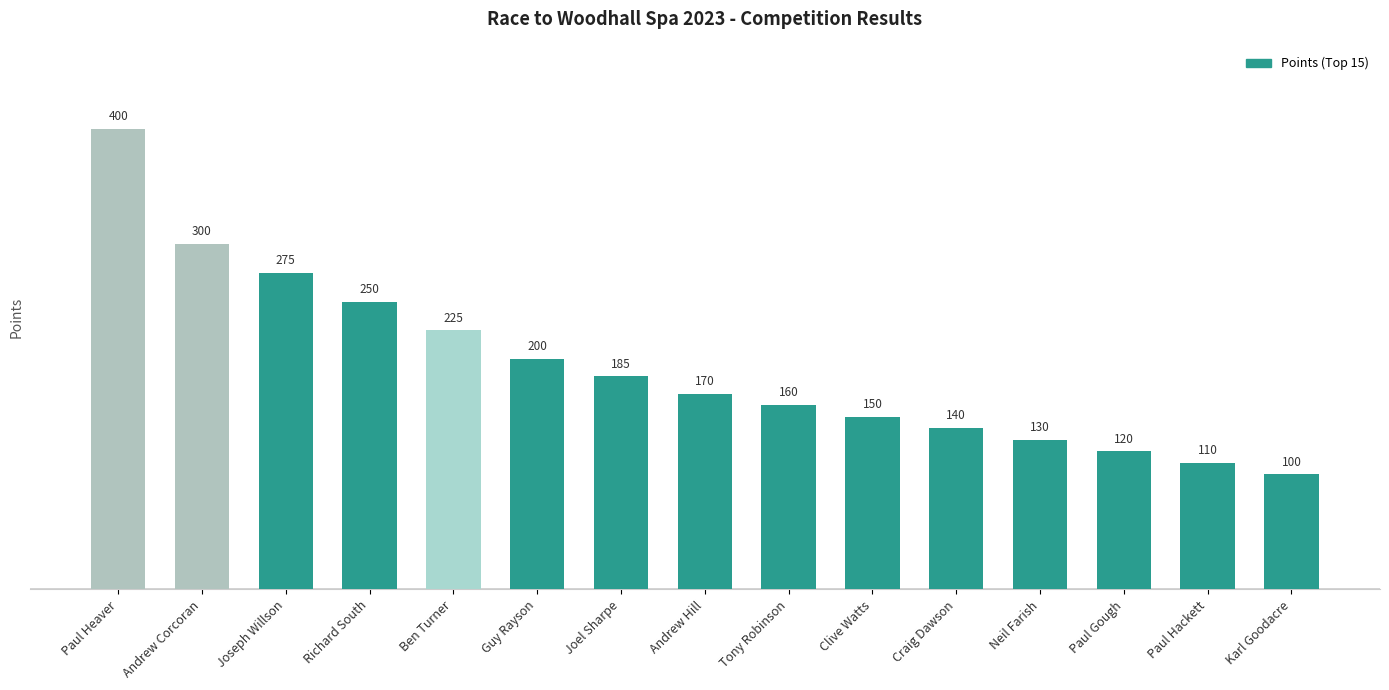

Rank the categories by value from highest to lowest.

Paul Heaver, Andrew Corcoran, Joseph Willson, Richard South, Ben Turner, Guy Rayson, Joel Sharpe, Andrew Hill, Tony Robinson, Clive Watts, Craig Dawson, Neil Farish, Paul Gough, Paul Hackett, Karl Goodacre